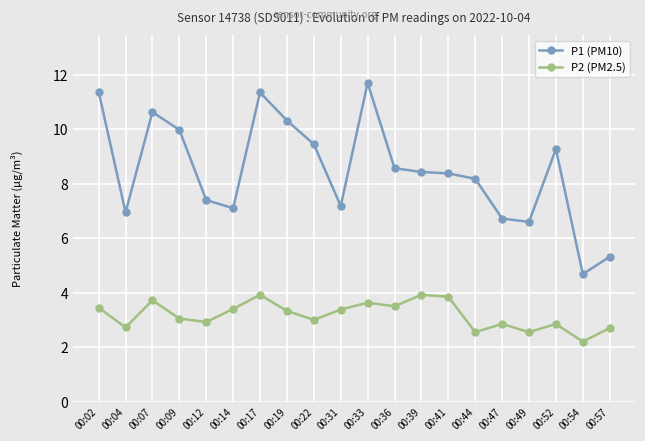

List the series in order of their overall mean, lowest first.

P2 (PM2.5), P1 (PM10)